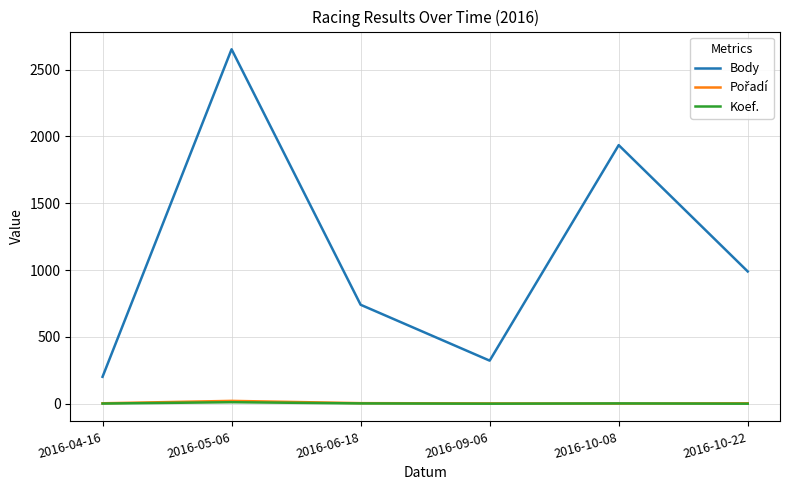

True or false: Body and Koef. cross at least once.

False